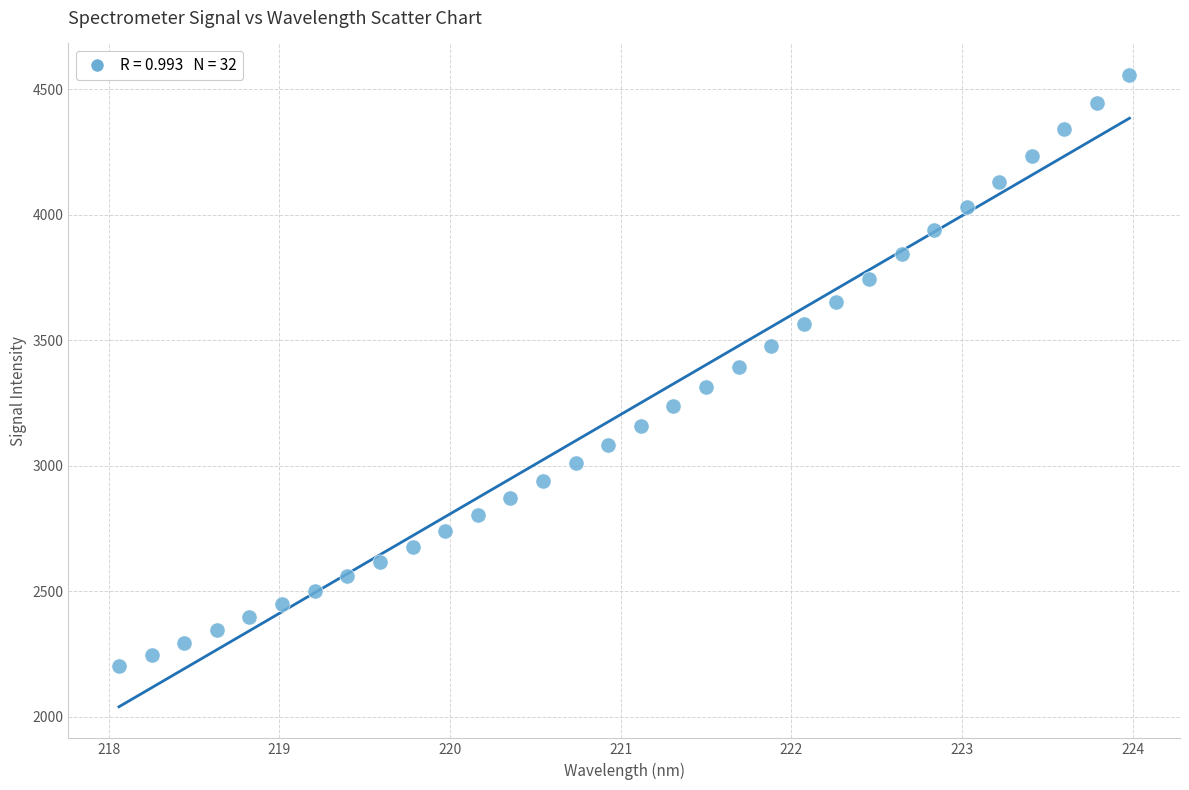

What is the range of X values (max minus min)?

5.9